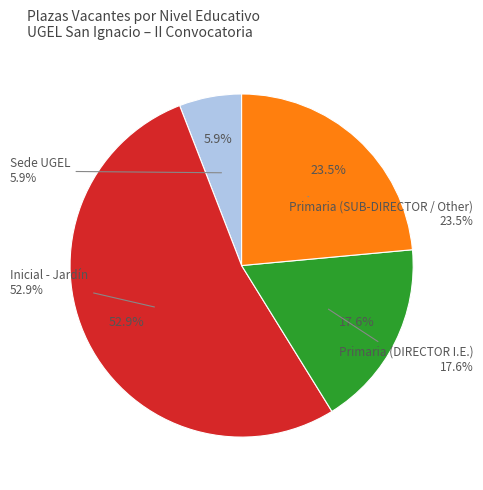

What is the total percentage of Primaria (DIRECTOR I.E.) and Sede UGEL?

23.5%